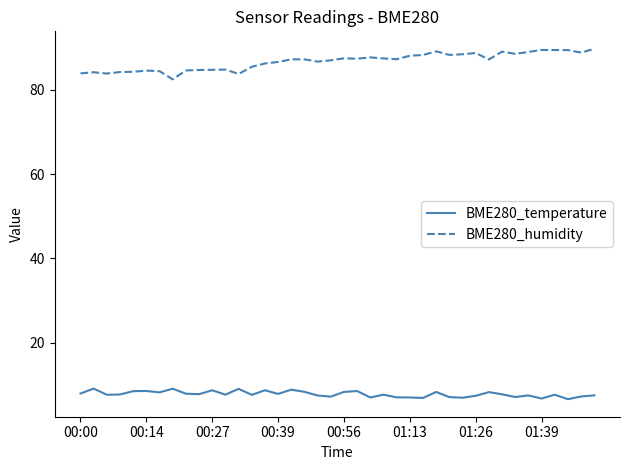

True or false: BME280_temperature and BME280_humidity intersect in this chart.

False